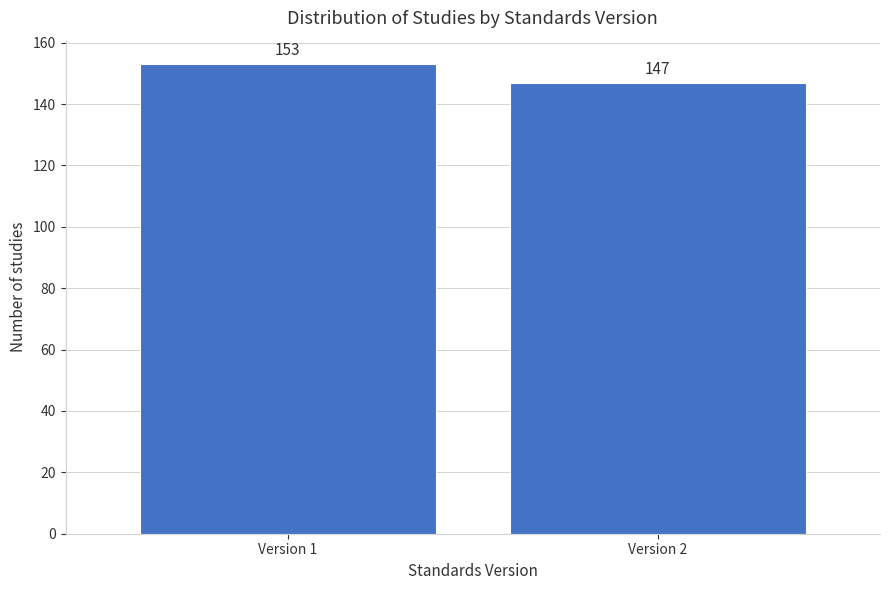

Reading left to right, extract all data points from this chart.

Version 1=153	Version 2=147